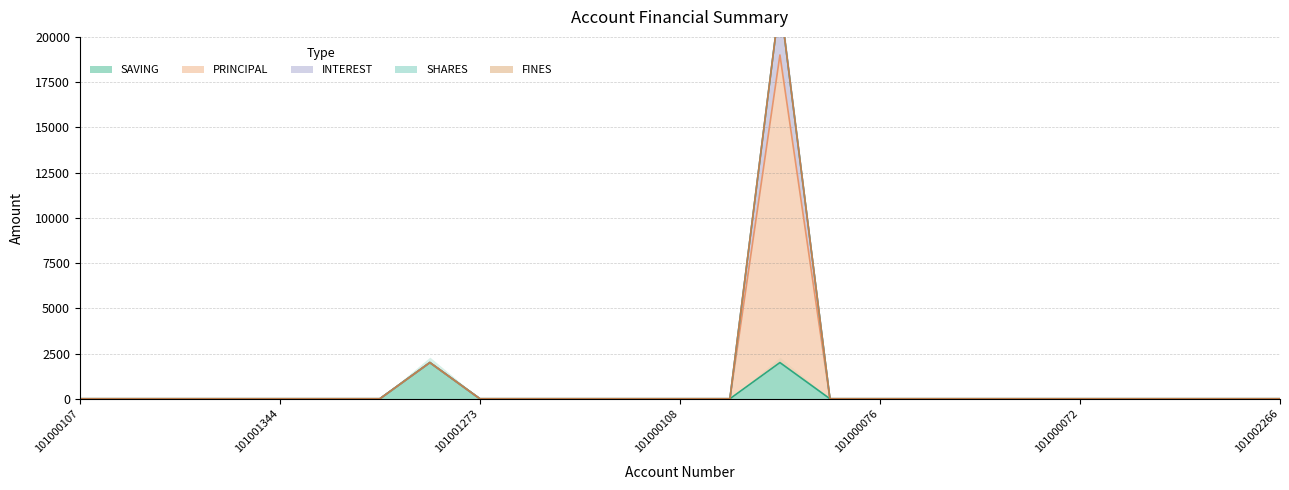

Which label corresponds to the largest value in the chart?

101000078